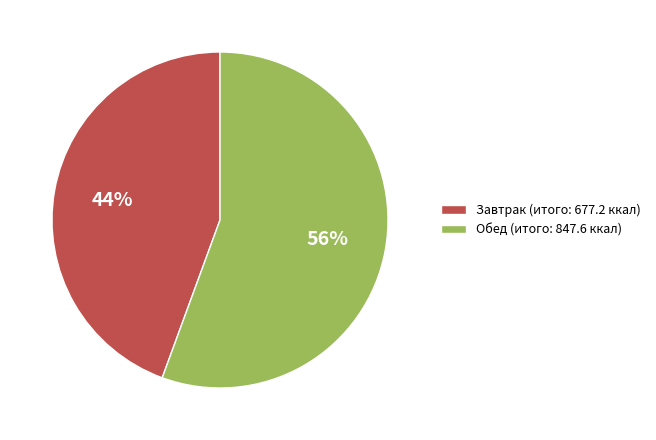

Which slice is the smallest?

Завтрак